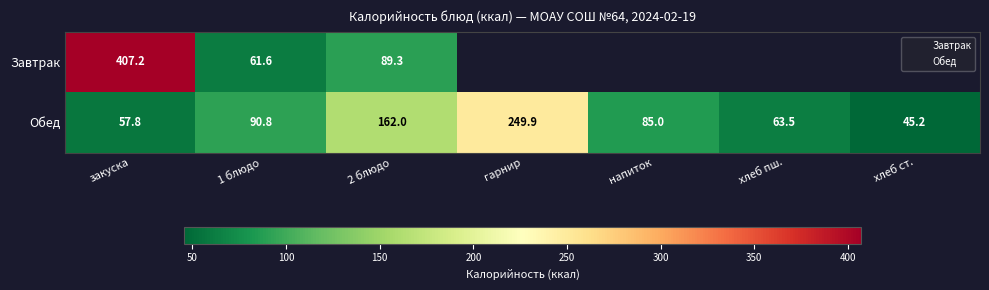

What is the sum of the values at 2 блюдо and гарнир?

411.9